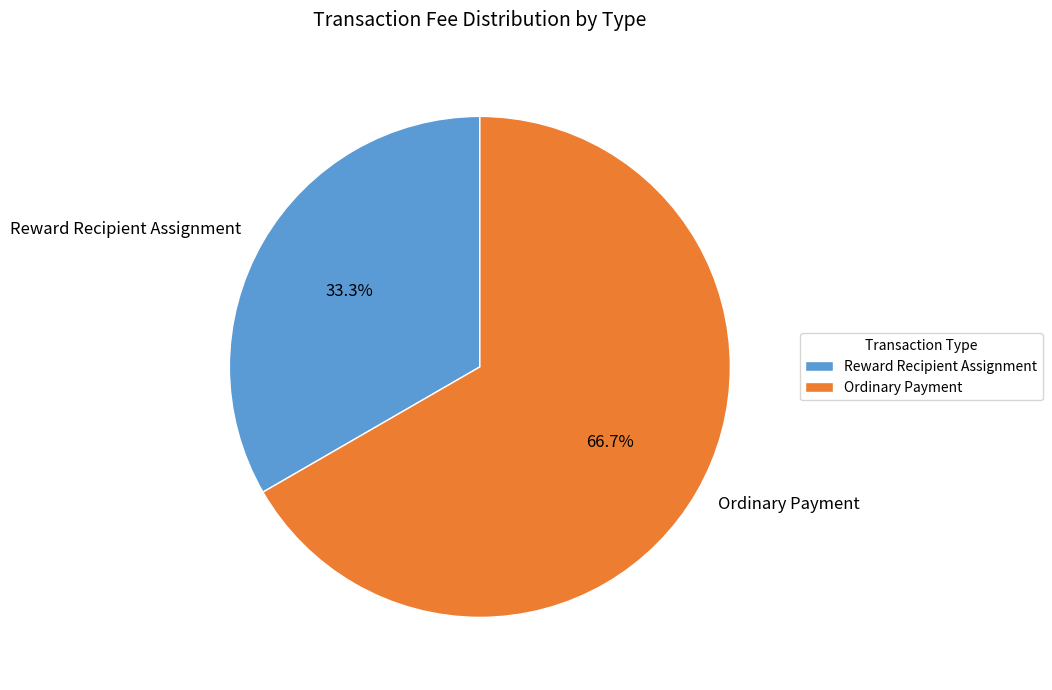

What percentage do Reward Recipient Assignment and Ordinary Payment together represent?

100.0%